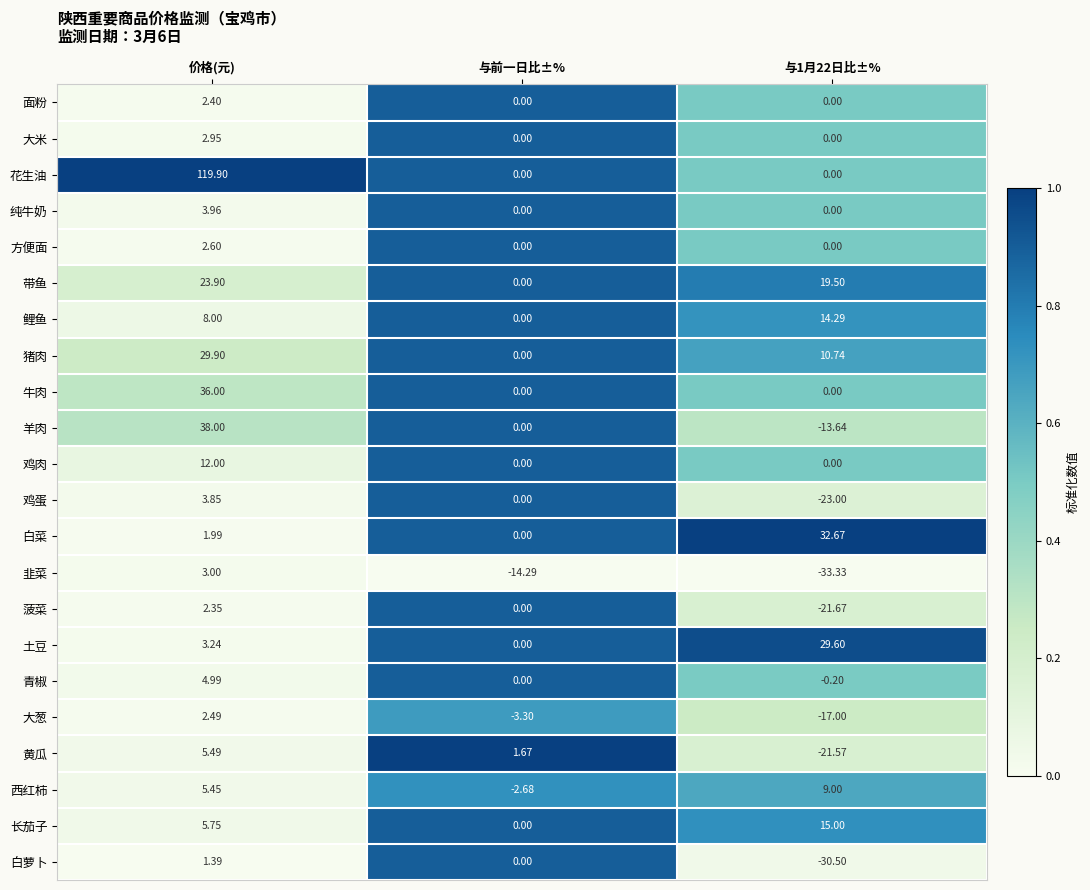

Which series has the largest range (max minus min)?

花生油